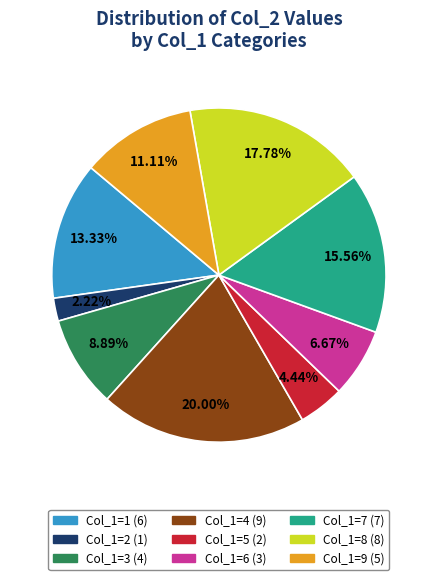

How many segments does this pie chart have?

9